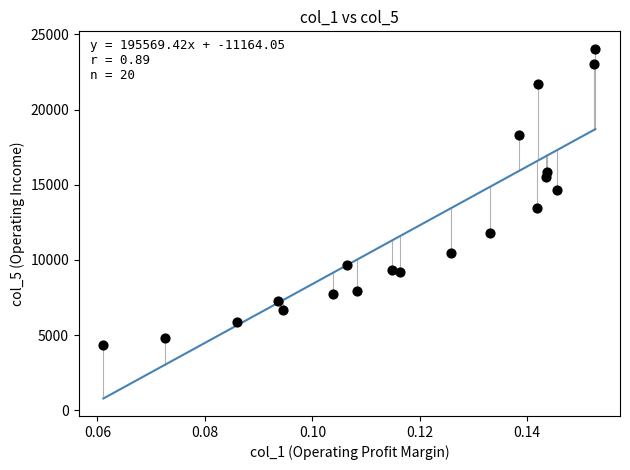

What Y value in the scatter plot is closest to 14199?

14681